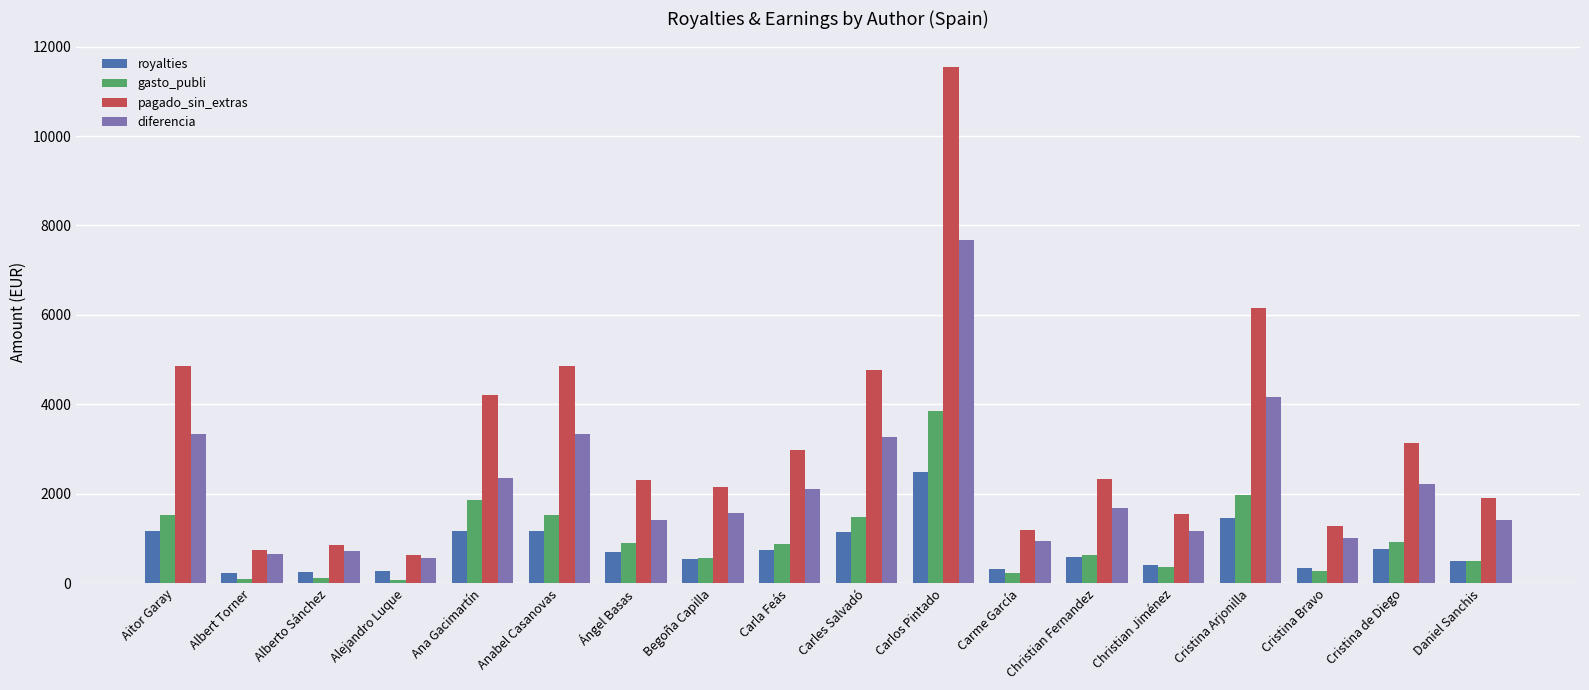

Which series has the widest spread of values?

pagado_sin_extras